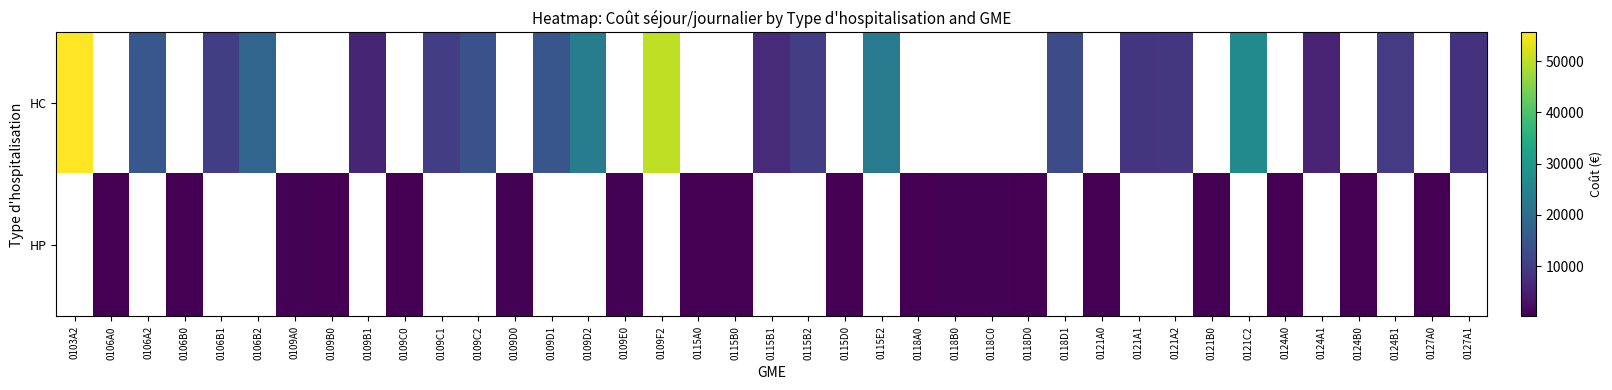

At which category does the chart reach its peak across all series?

0103A2